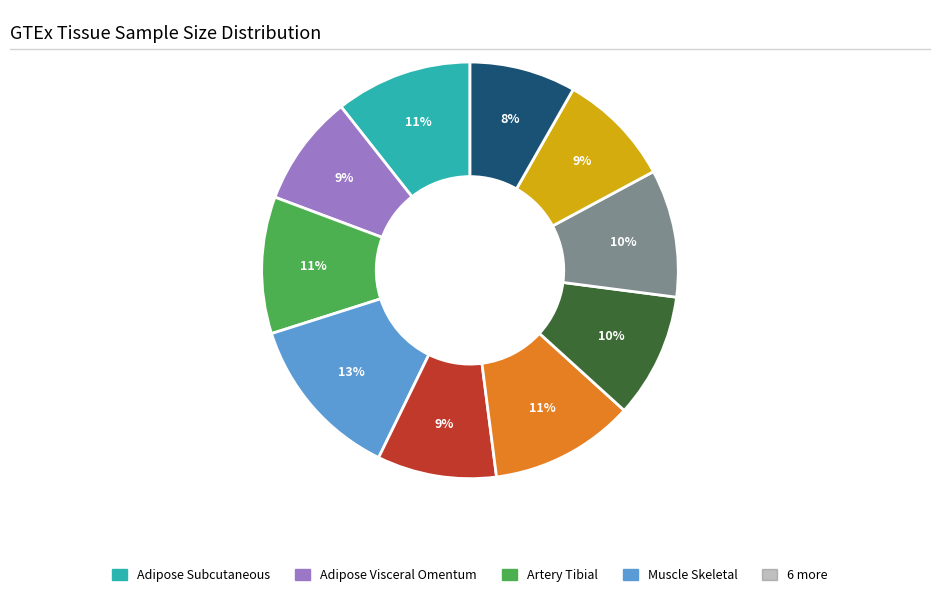

Is there any slice that represents more than half of the pie?

No